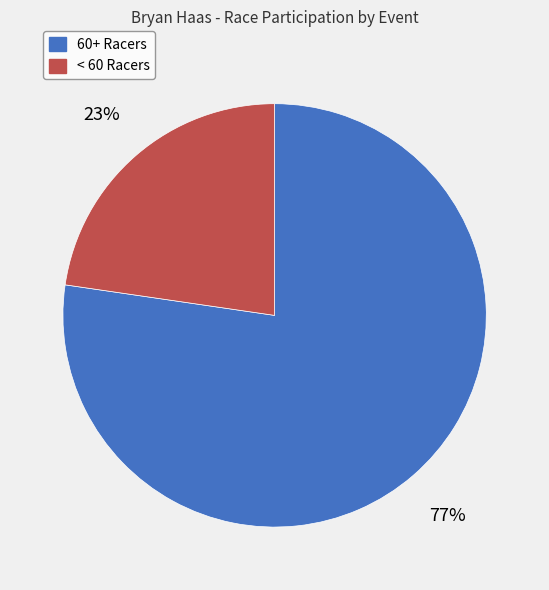

Rank the categories by value from lowest to highest.

< 60 Racers, 60+ Racers